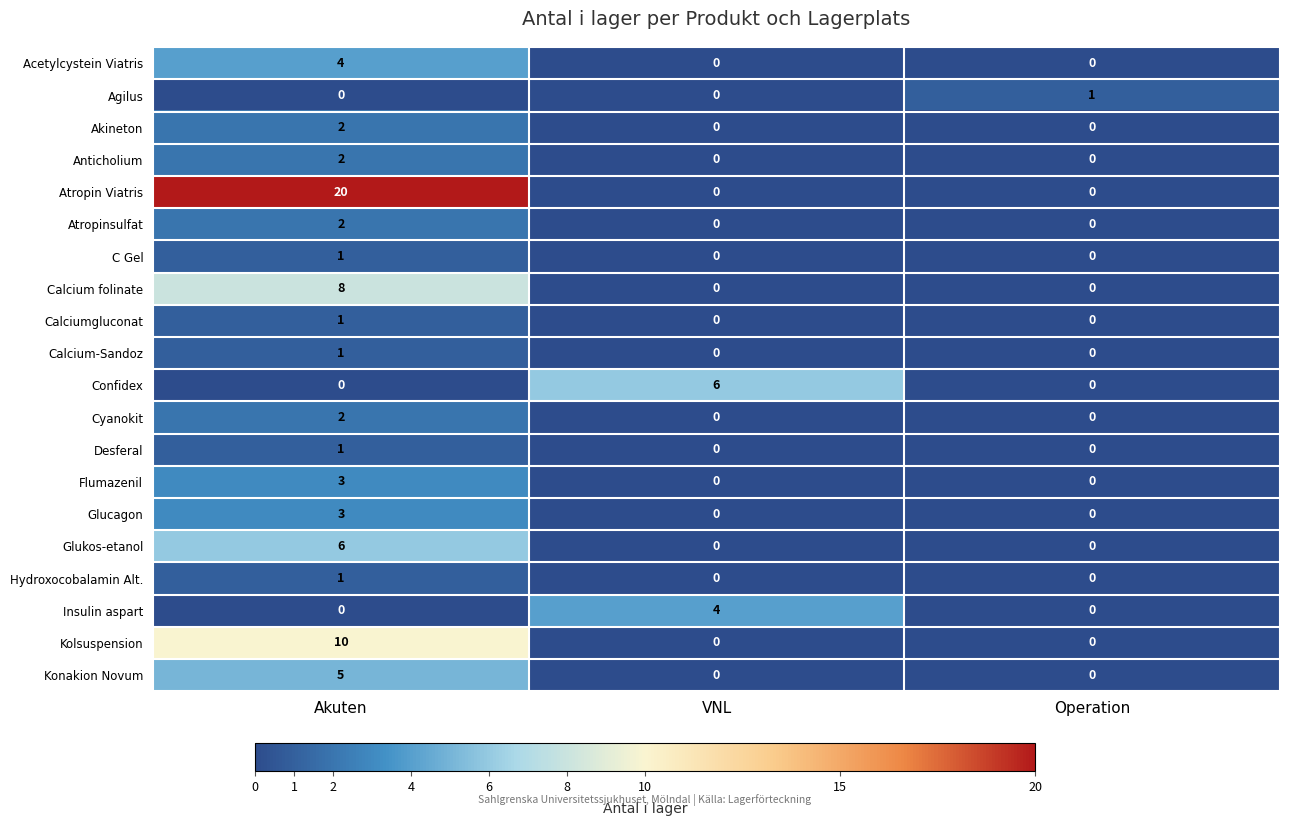

What is the spread (max minus min) of values at VNL?

6